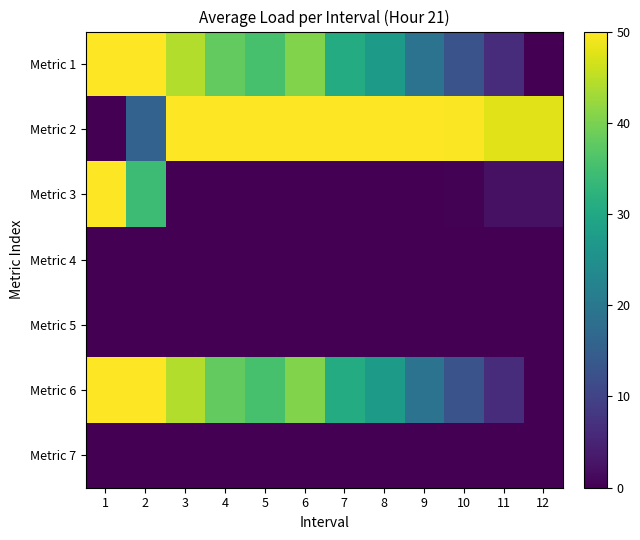

Which category has the lowest value across all series?

12